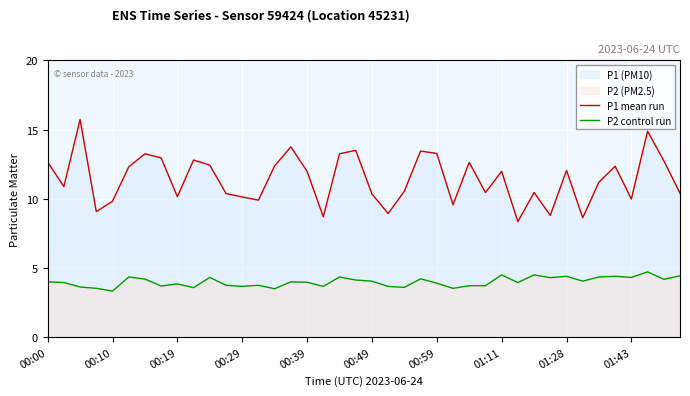

At which category is the sum across all series the highest?

37